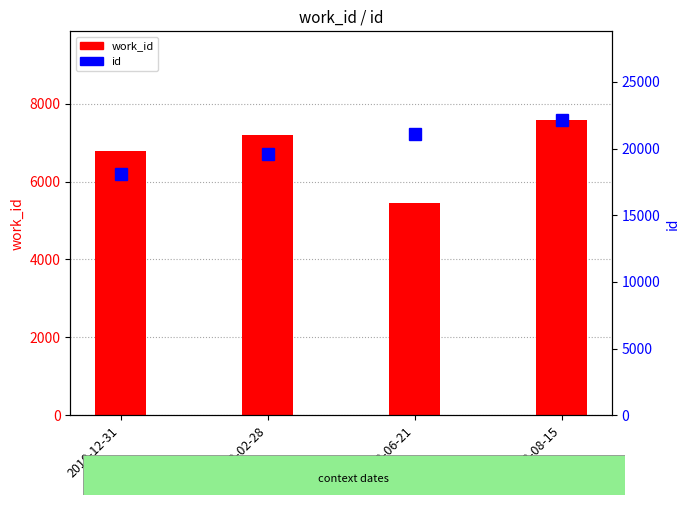

Which category has the lowest value in the work_id series?

2013-06-21